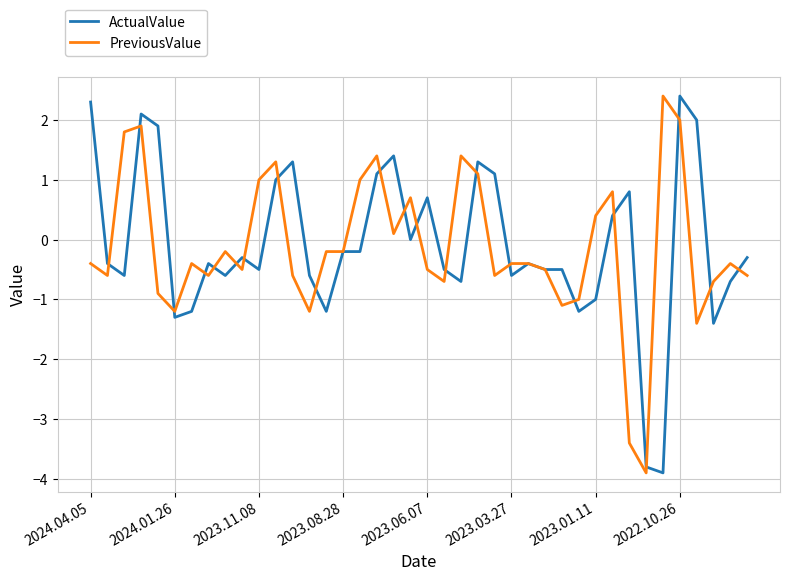

What is the highest value of the ActualValue series?

2.4